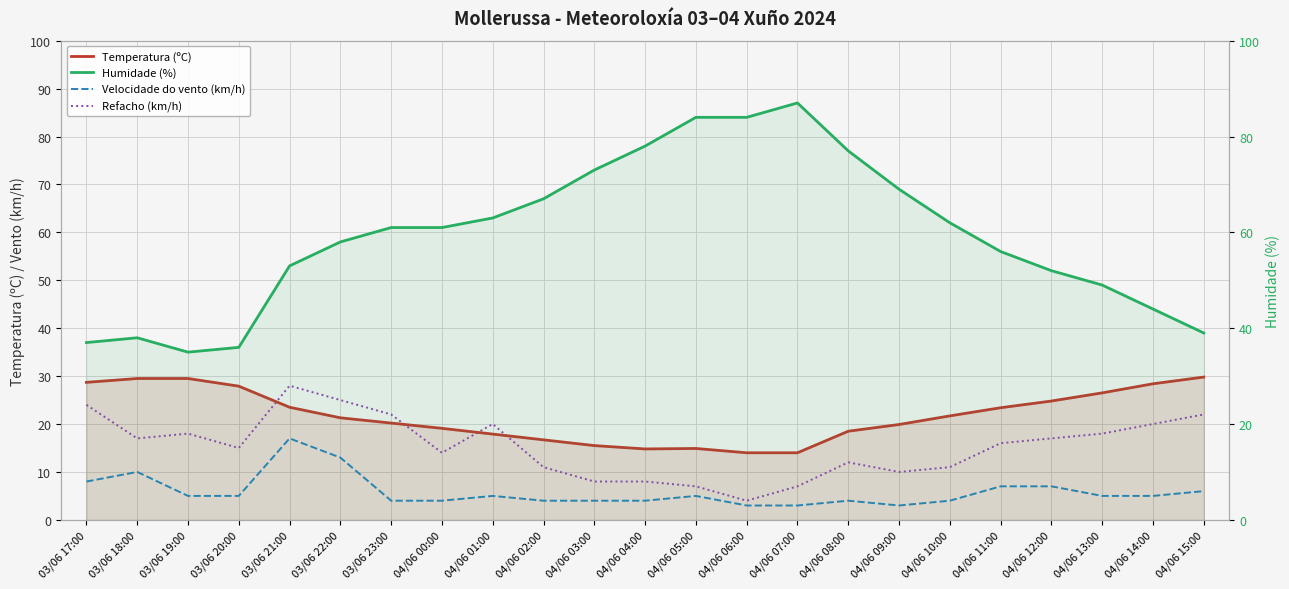

Reading left to right, list all the values displayed in this chart.

Temperatura (ºC): 03/06 17:00=28.7	03/06 18:00=29.5	03/06 19:00=29.5	03/06 20:00=27.9	03/06 21:00=23.5	03/06 22:00=21.3	03/06 23:00=20.2	04/06 00:00=19.1	04/06 01:00=17.9	04/06 02:00=16.7	04/06 03:00=15.5	04/06 04:00=14.8	04/06 05:00=14.9	04/06 06:00=14.0	04/06 07:00=14.0	04/06 08:00=18.5	04/06 09:00=19.9	04/06 10:00=21.7	04/06 11:00=23.4	04/06 12:00=24.8	04/06 13:00=26.5	04/06 14:00=28.4	04/06 15:00=29.8
Velocidade do vento (km/h): 03/06 17:00=8.0	03/06 18:00=10.0	03/06 19:00=5.0	03/06 20:00=5.0	03/06 21:00=17.0	03/06 22:00=13.0	03/06 23:00=4.0	04/06 00:00=4.0	04/06 01:00=5.0	04/06 02:00=4.0	04/06 03:00=4.0	04/06 04:00=4.0	04/06 05:00=5.0	04/06 06:00=3.0	04/06 07:00=3.0	04/06 08:00=4.0	04/06 09:00=3.0	04/06 10:00=4.0	04/06 11:00=7.0	04/06 12:00=7.0	04/06 13:00=5.0	04/06 14:00=5.0	04/06 15:00=6.0
Refacho (km/h): 03/06 17:00=24.0	03/06 18:00=17.0	03/06 19:00=18.0	03/06 20:00=15.0	03/06 21:00=28.0	03/06 22:00=25.0	03/06 23:00=22.0	04/06 00:00=14.0	04/06 01:00=20.0	04/06 02:00=11.0	04/06 03:00=8.0	04/06 04:00=8.0	04/06 05:00=7.0	04/06 06:00=4.0	04/06 07:00=7.0	04/06 08:00=12.0	04/06 09:00=10.0	04/06 10:00=11.0	04/06 11:00=16.0	04/06 12:00=17.0	04/06 13:00=18.0	04/06 14:00=20.0	04/06 15:00=22.0
Humidade (%): 03/06 17:00=37.0	03/06 18:00=38.0	03/06 19:00=35.0	03/06 20:00=36.0	03/06 21:00=53.0	03/06 22:00=58.0	03/06 23:00=61.0	04/06 00:00=61.0	04/06 01:00=63.0	04/06 02:00=67.0	04/06 03:00=73.0	04/06 04:00=78.0	04/06 05:00=84.0	04/06 06:00=84.0	04/06 07:00=87.0	04/06 08:00=77.0	04/06 09:00=69.0	04/06 10:00=62.0	04/06 11:00=56.0	04/06 12:00=52.0	04/06 13:00=49.0	04/06 14:00=44.0	04/06 15:00=39.0